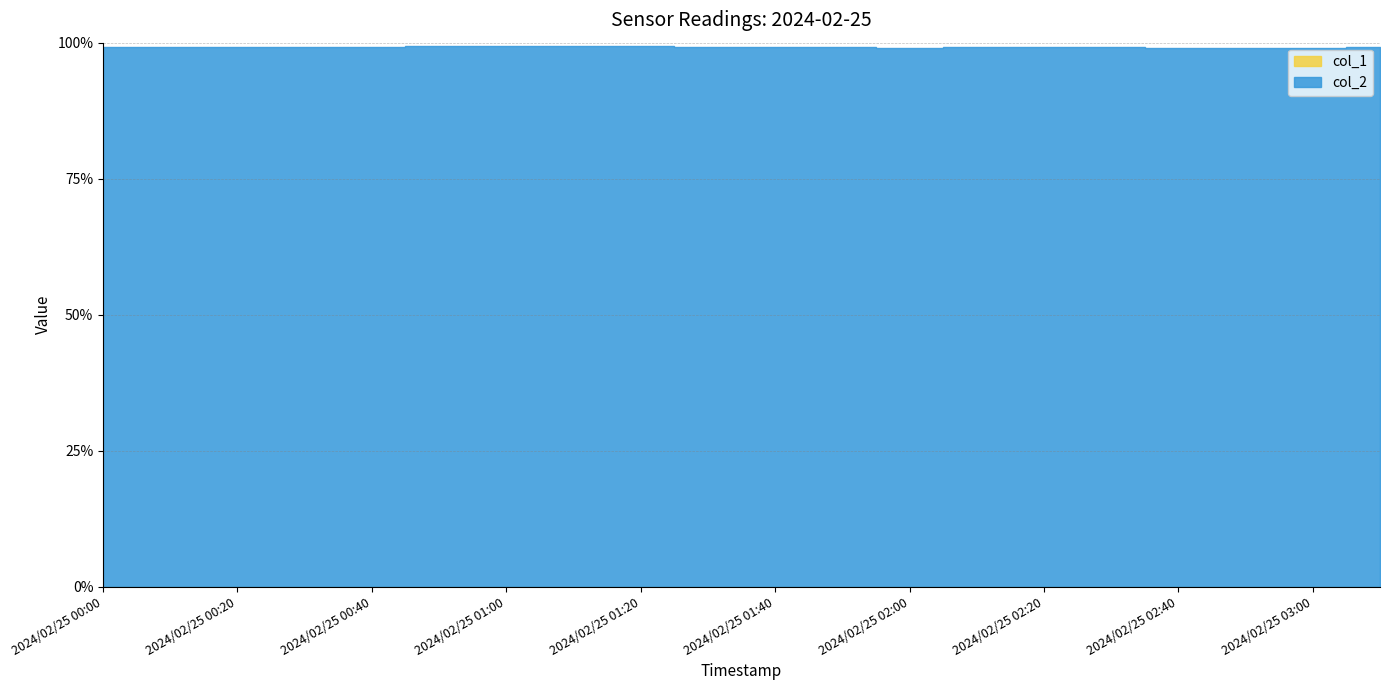

True or false: col_2 and col_1 cross at least once.

False